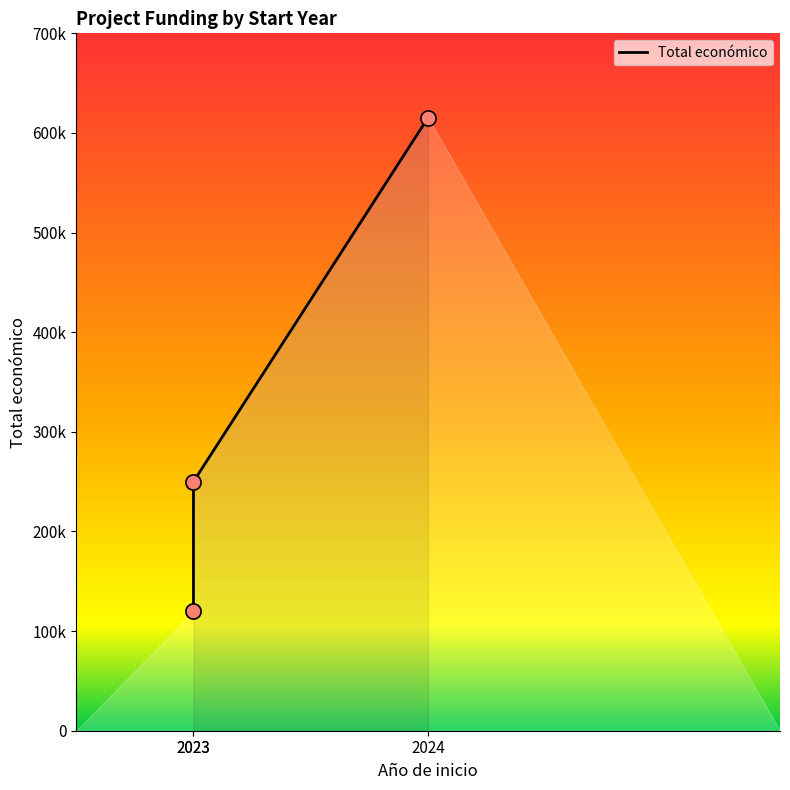

What is the ratio of the value at 2023 to the value at 2024?

0.4